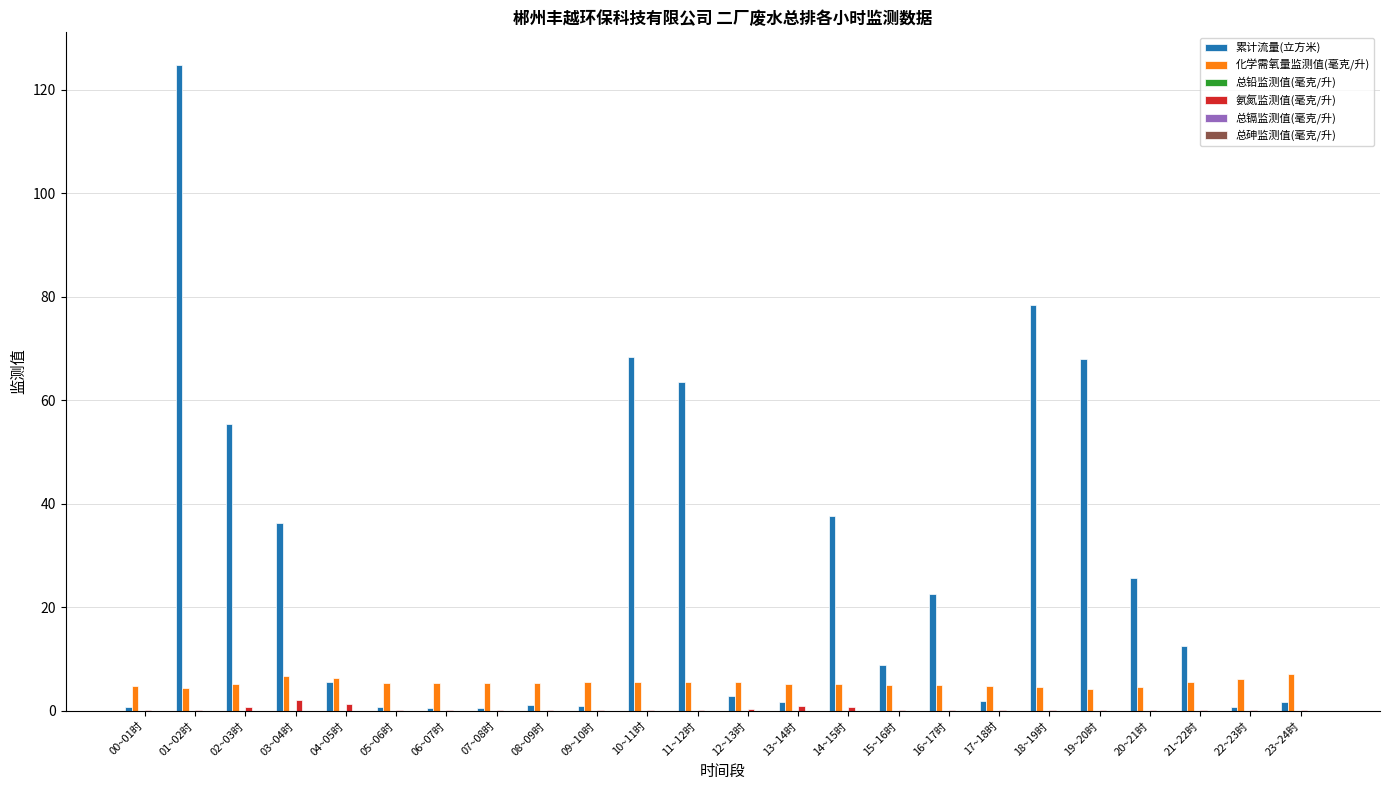

What is the sum of all 累计流量(立方米) values?

621.6